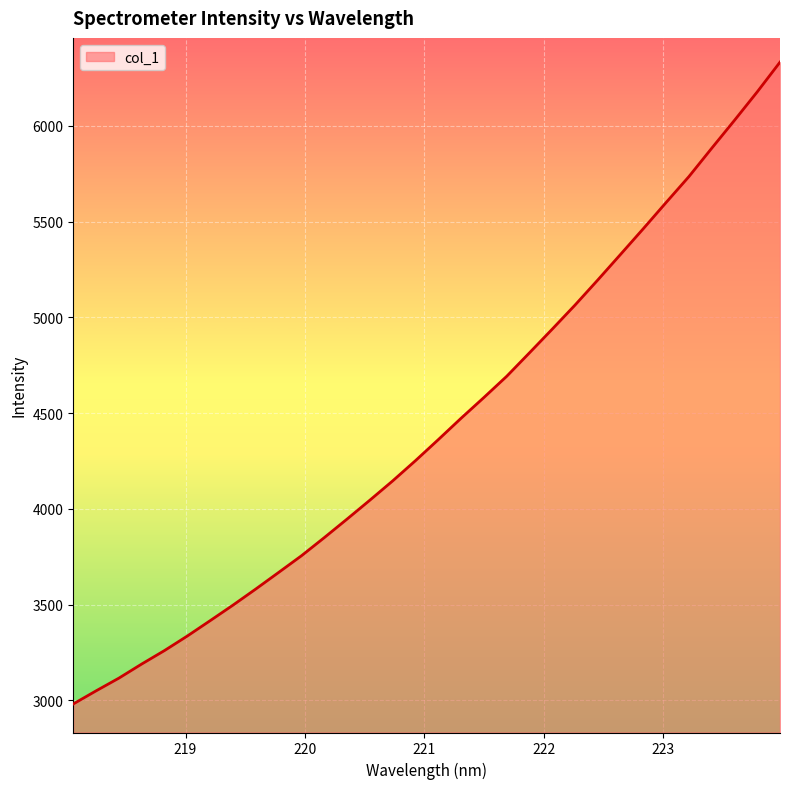

What is the maximum value shown in the chart?

6333.1